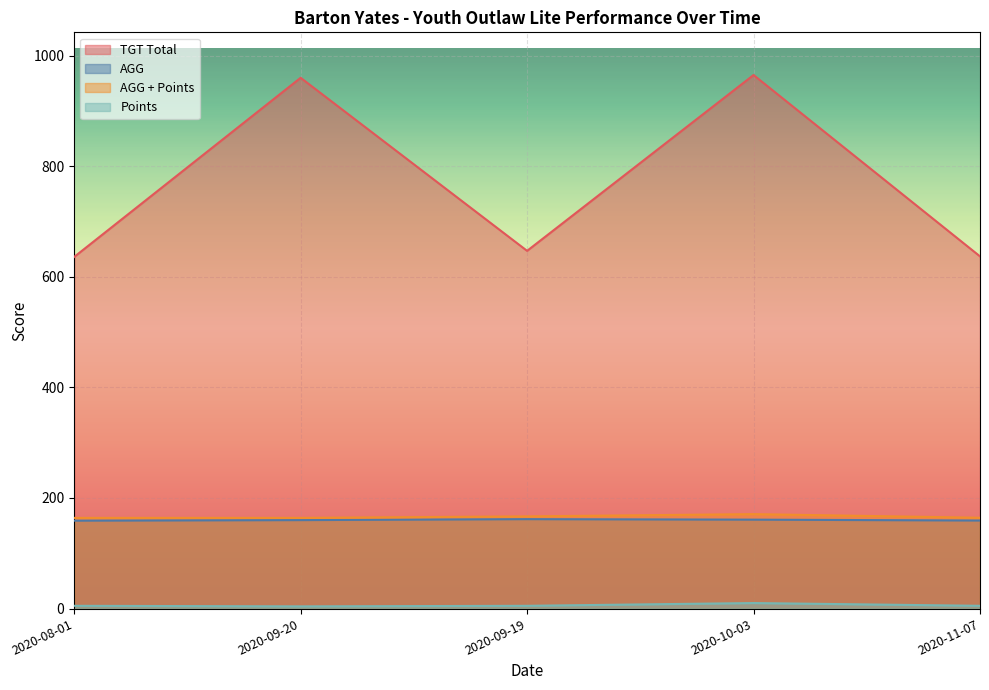

What is the maximum value for AGG?

161.8